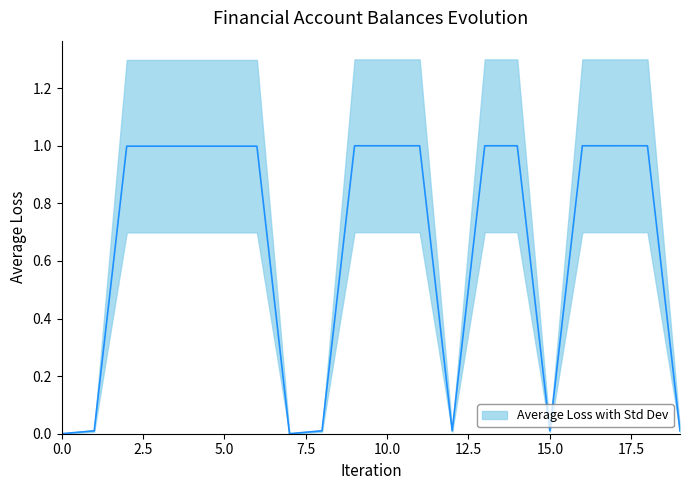

The chart shows a value of 0.6 at 13. True or false?

False